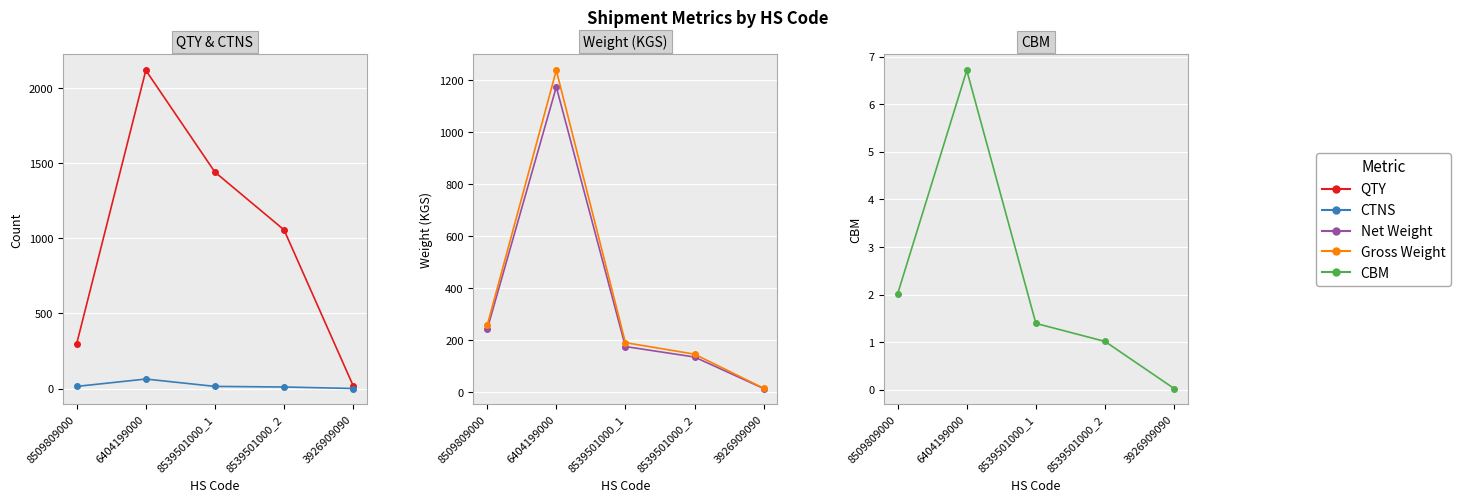

How many QTY values are between 300 and 1440?

3